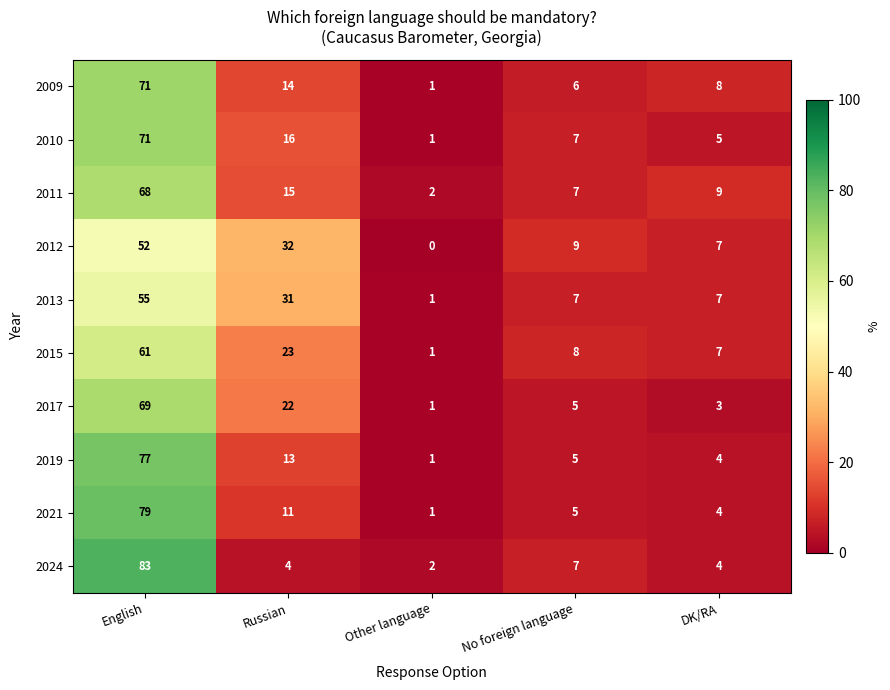

Count the number of categories in the chart.

5